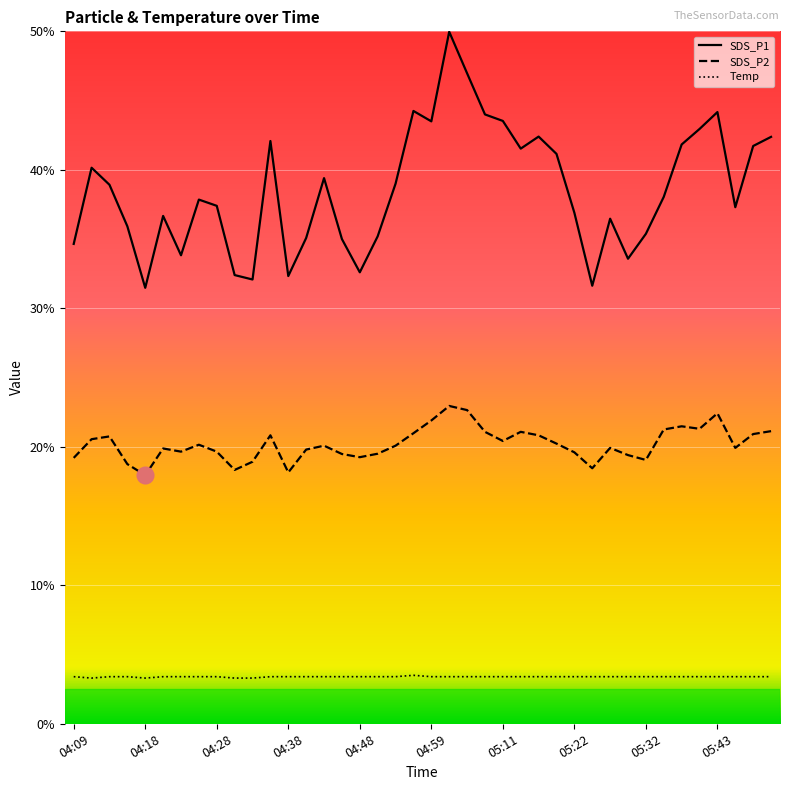

What is the difference between the maximum and minimum values in the SDS_P1 series?

18.5